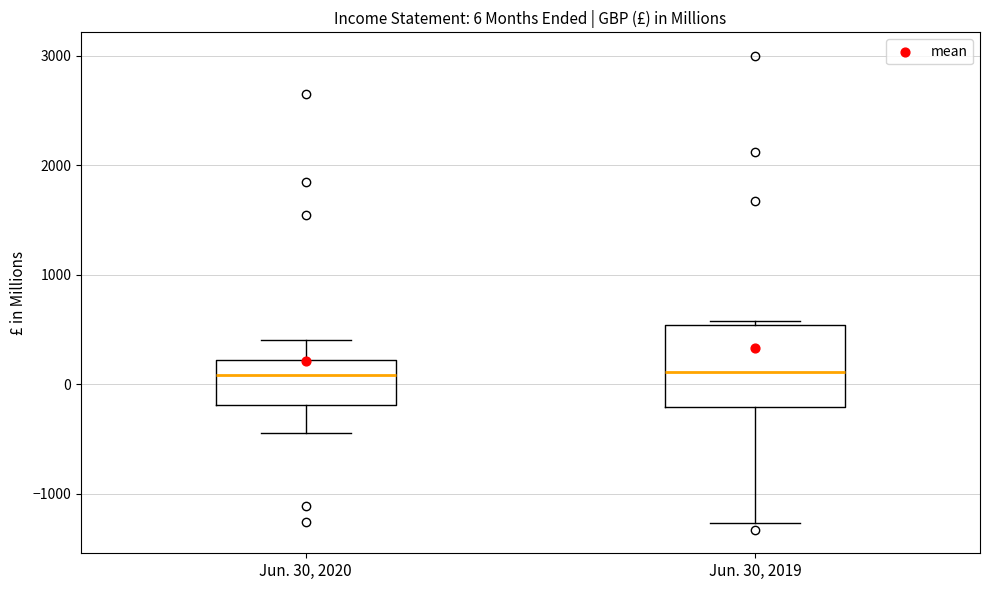

Which box is the tallest, from its lower edge to its upper edge?

Jun. 30, 2019